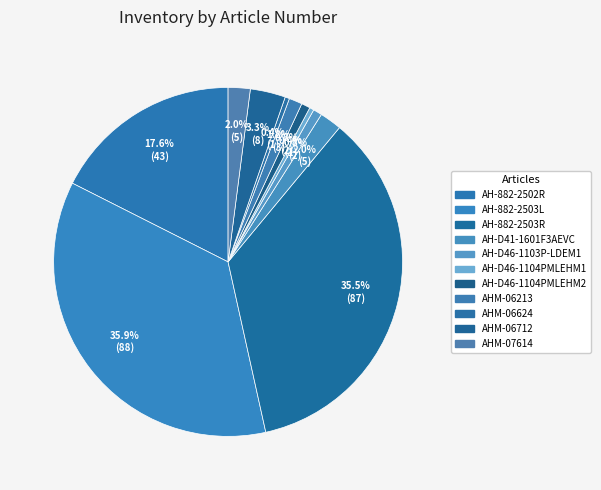

How many slices are in this pie chart?

11